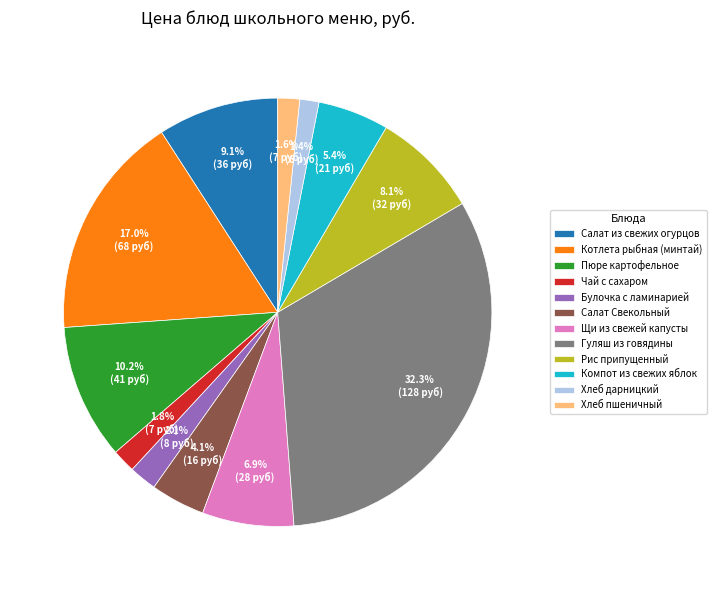

The Салат из свежих огурцов slice represents 1% of the pie. True or false?

False